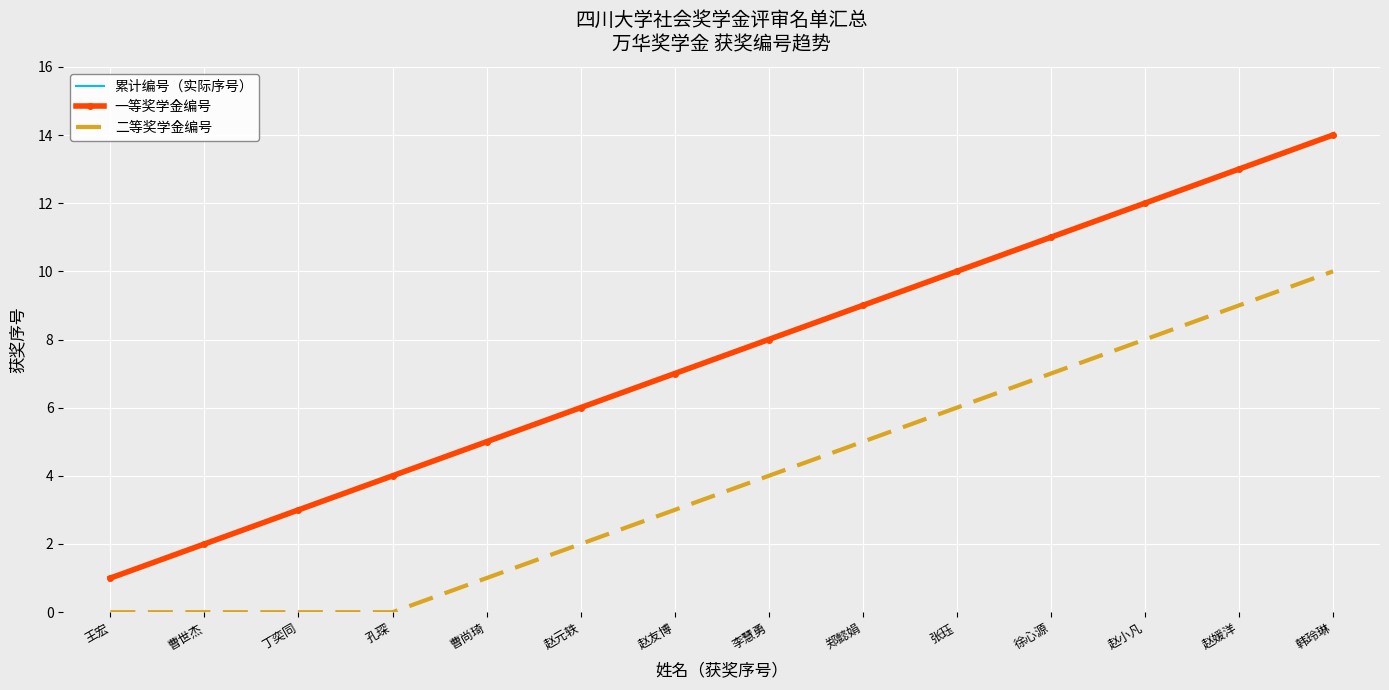

List the labels in order of 一等奖学金编号 value, smallest first.

王宏, 曹世杰, 丁奕同, 孔琛, 曹尚琦, 赵元轶, 赵友博, 李慧勇, 郑懿娟, 张珏, 徐心源, 赵小凡, 赵媛洋, 韩玲琳